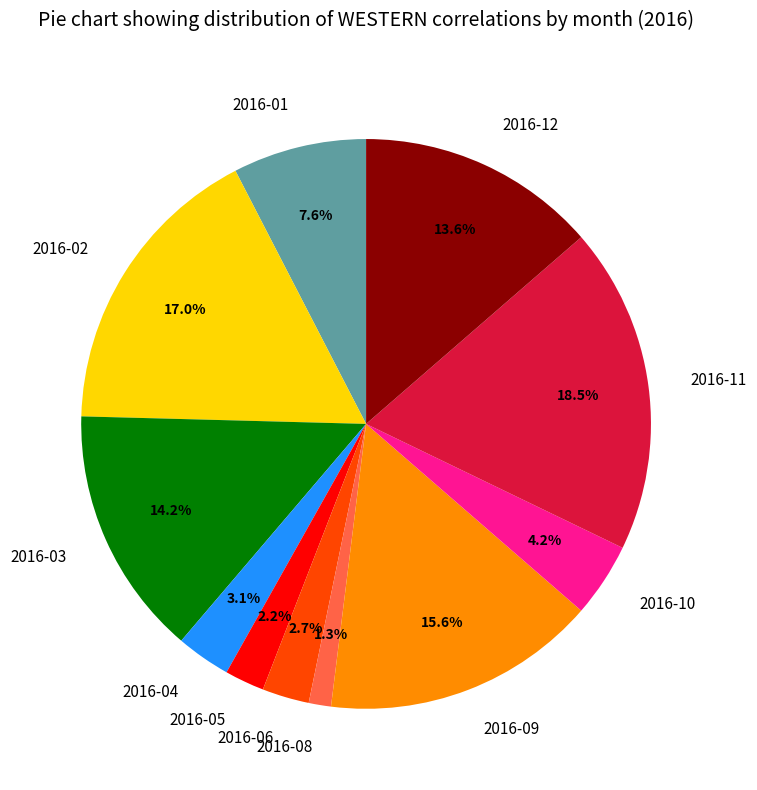

How many segments does this pie chart have?

11